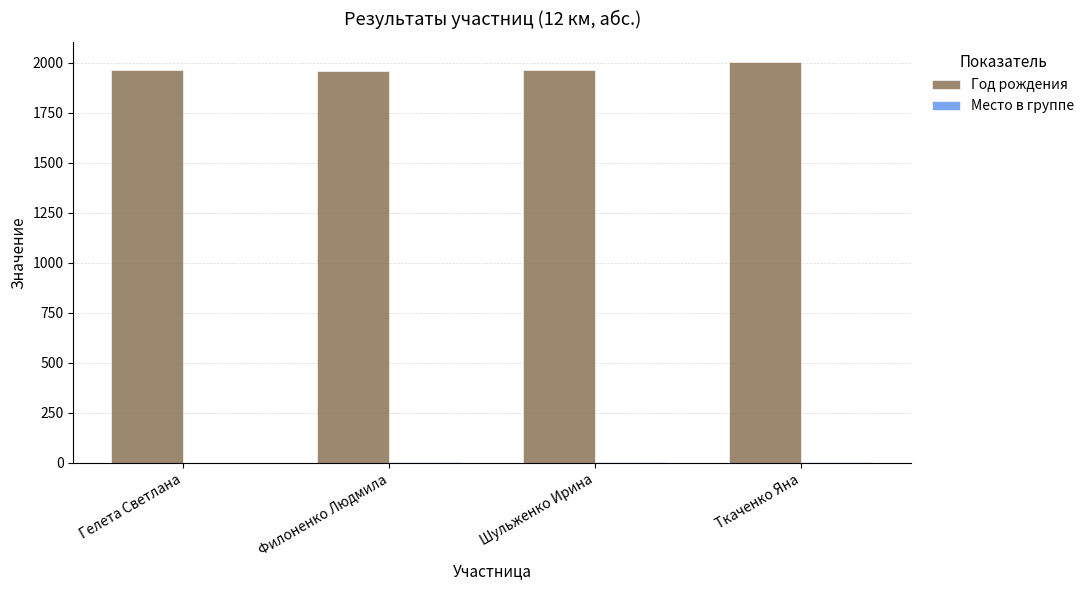

True or false: Год рождения has a value of 2652 at Филоненко Людмила.

False